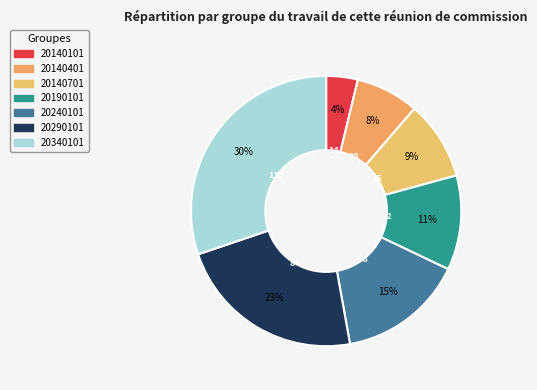

Which category has the biggest portion of the pie?

20340101